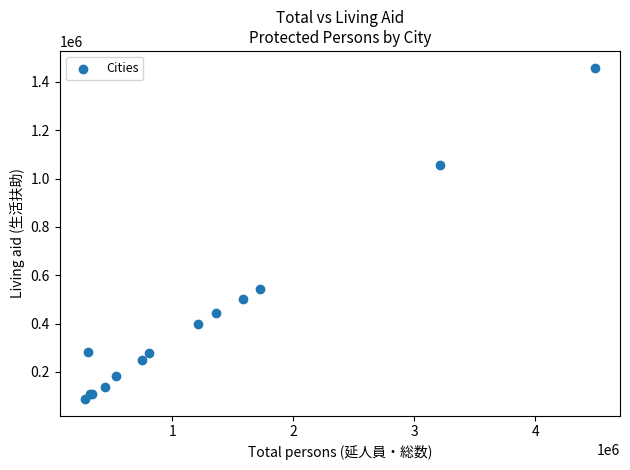

What Y value in the scatter plot is closest to 773526?

543662